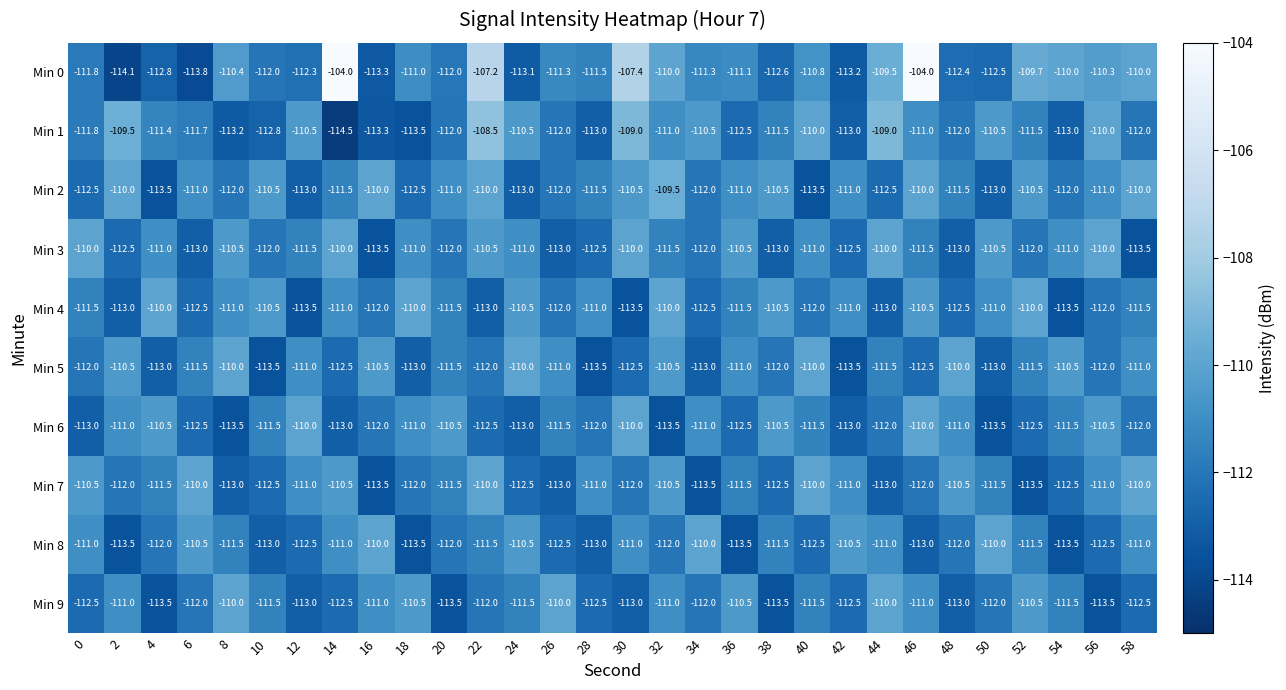

How many Min 7 values are between -112 and -110?

20